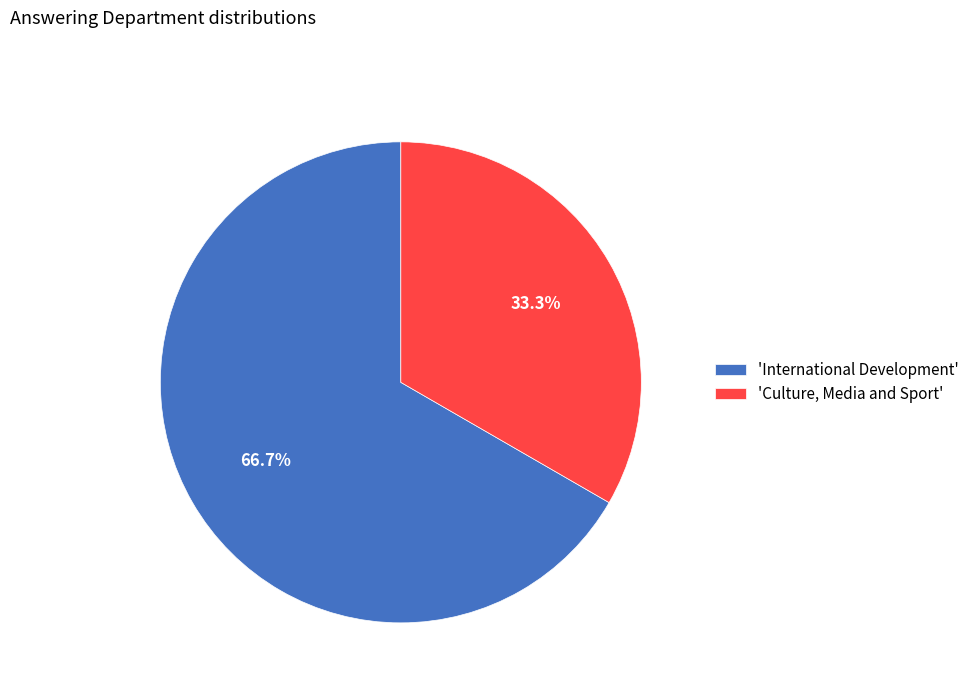

Do 'International Development' and 'Culture, Media and Sport' together represent more than half of the pie?

Yes